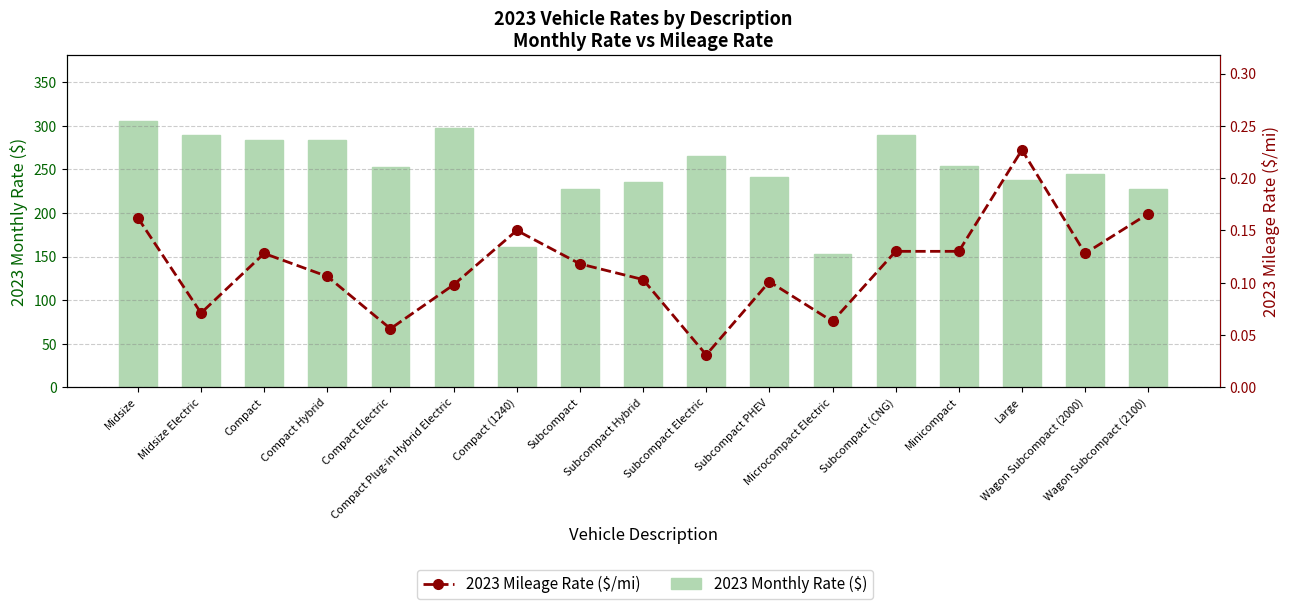

What is the label of the 13th bar from the left?

Subcompact (CNG)